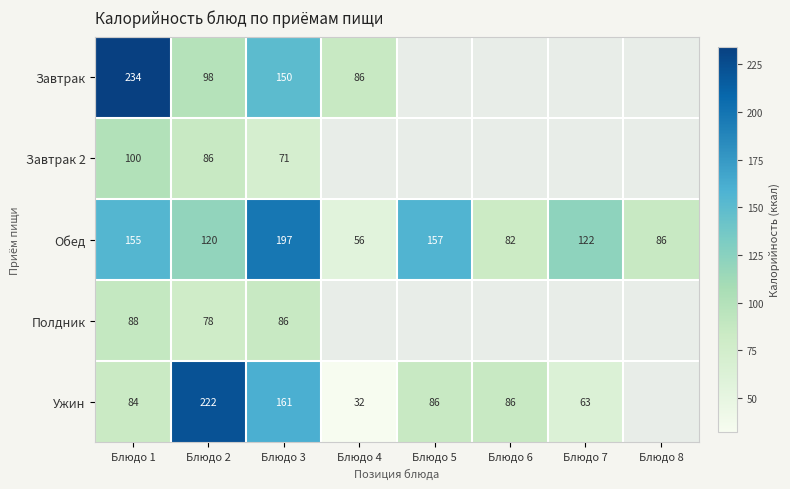

What is the total value across all series at Блюдо 3?

665